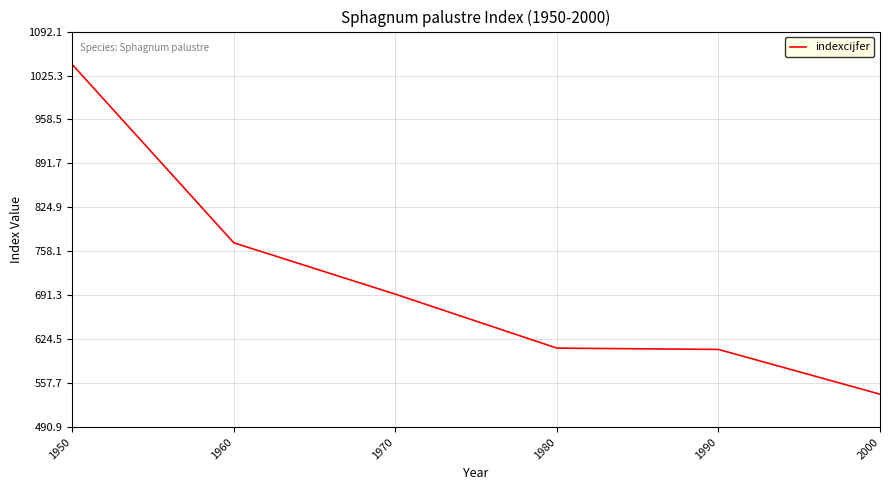

Which label corresponds to the largest value in the chart?

1950